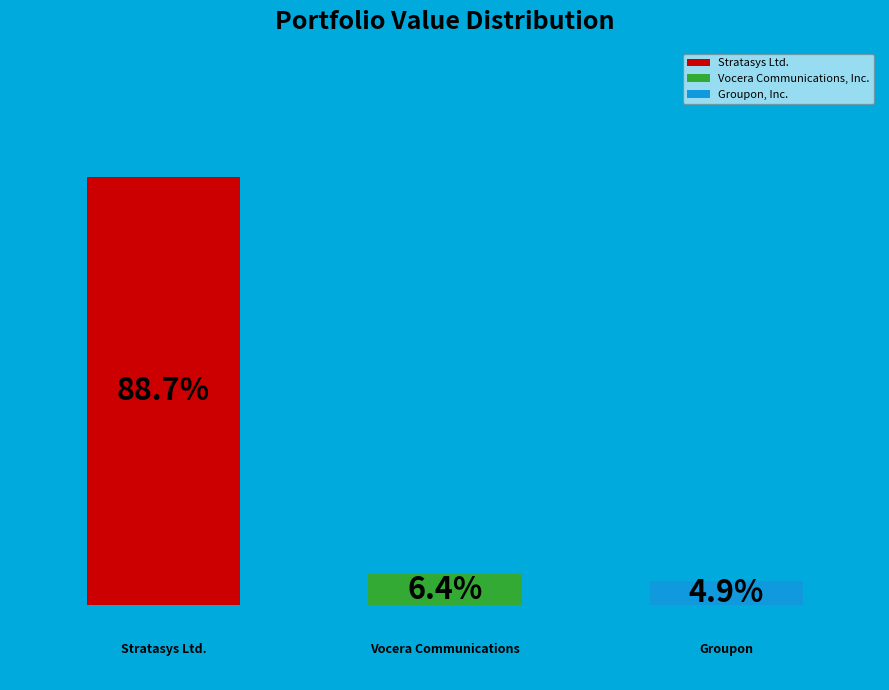

Count the number of slices in the pie.

3